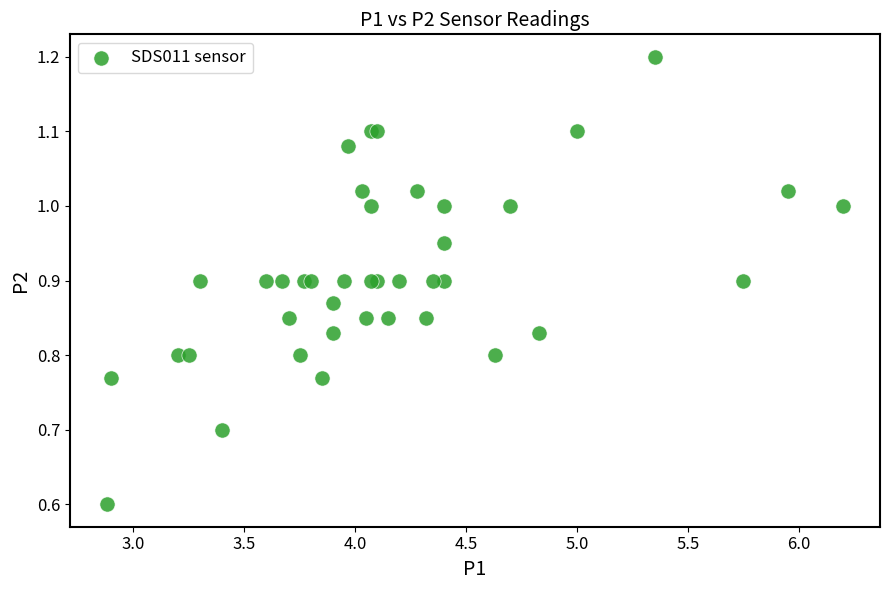

What Y value in the scatter plot is closest to 0?

0.6